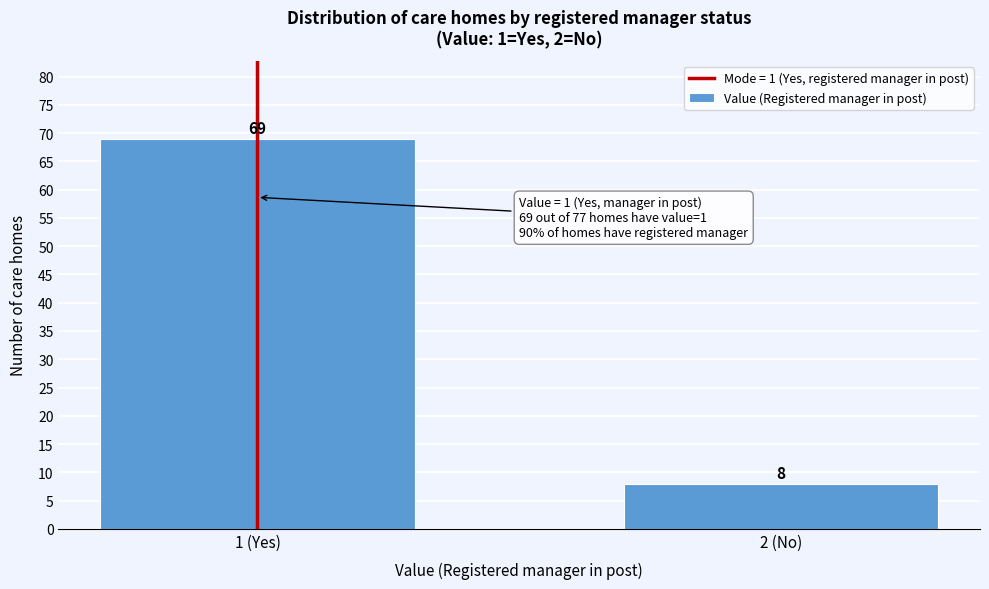

Reading left to right, transcribe all the data shown in this chart.

69	8